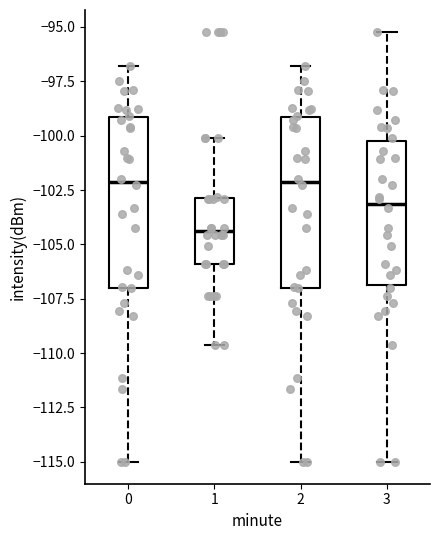

Where does the lower whisker of the box at x = 3 end on the y-axis? The values are not printed on the chart, so give them approximately, as read against the axis.

-115.0